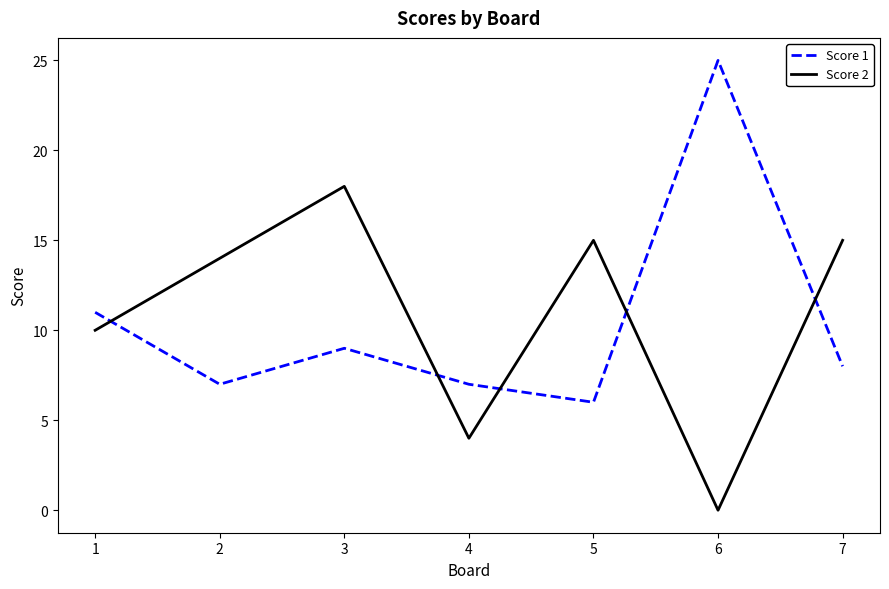

Where do Score 1 and Score 2 first cross each other?

1 and 2